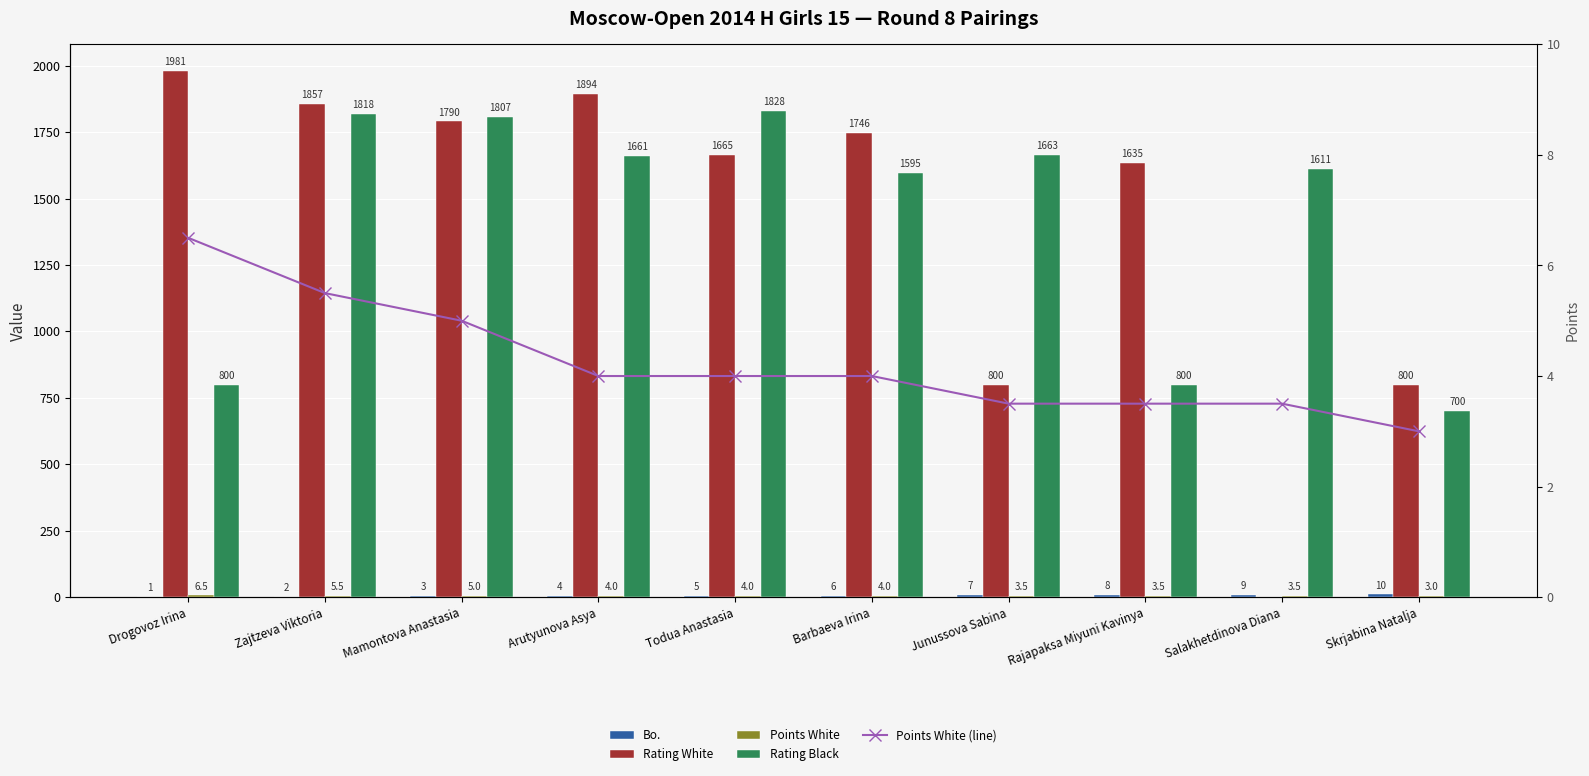

What is the difference between the highest and lowest values at Arutyunova Asya?

1890.0